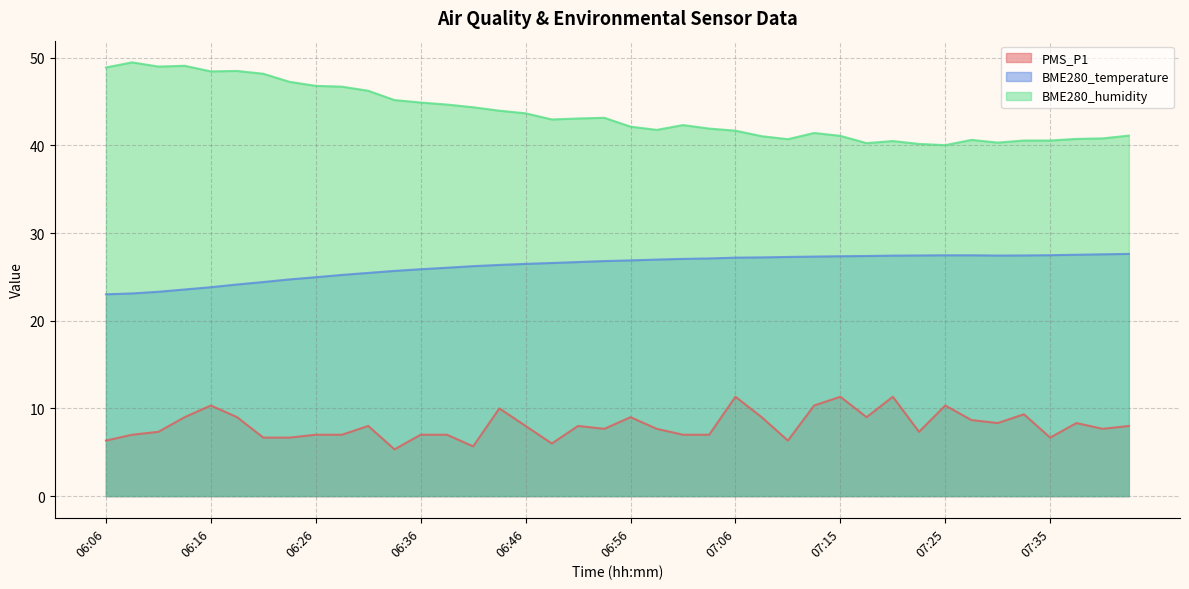

Between 06:24 and 07:20, which series saw the biggest shift?

BME280_humidity